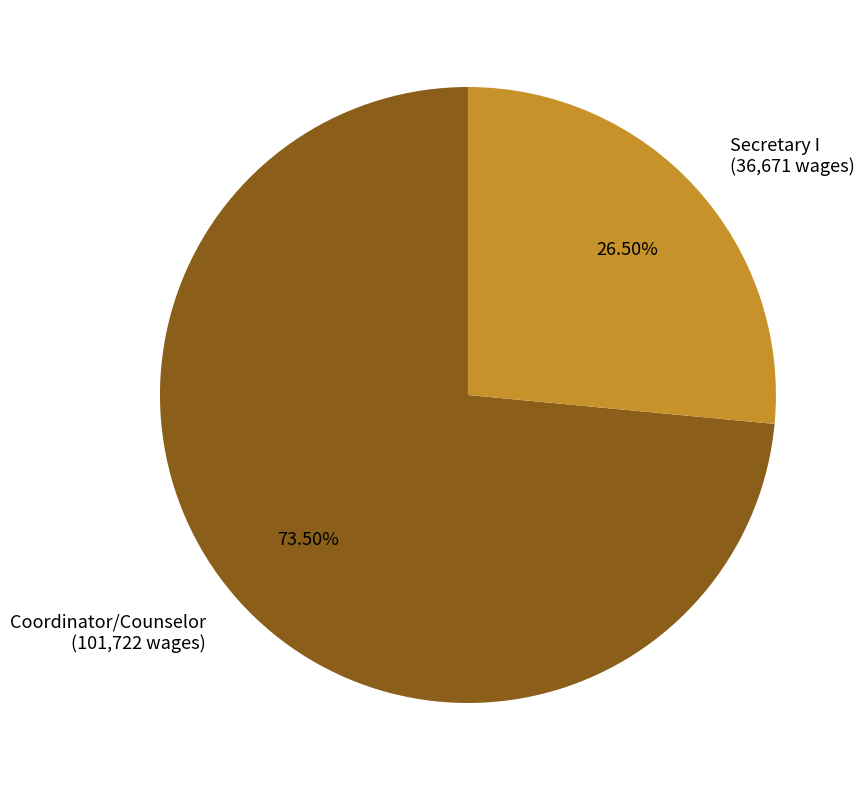

The Secretary I slice represents 32% of the pie. True or false?

False